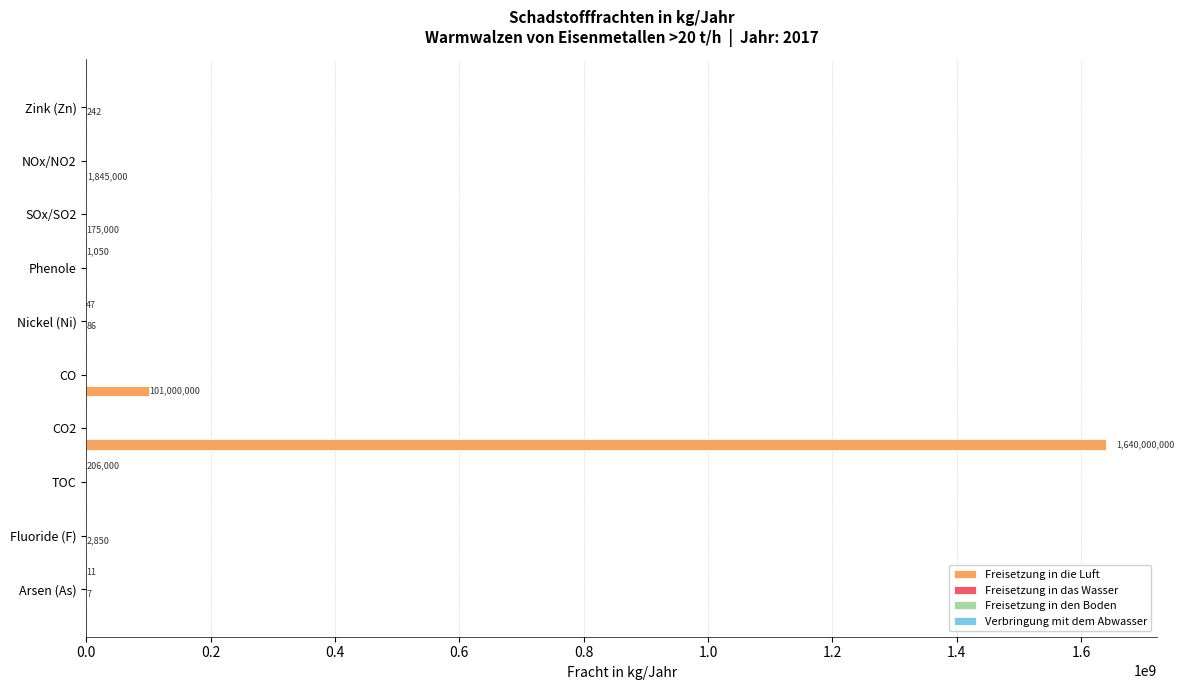

At which category is the sum across all series the highest?

CO2